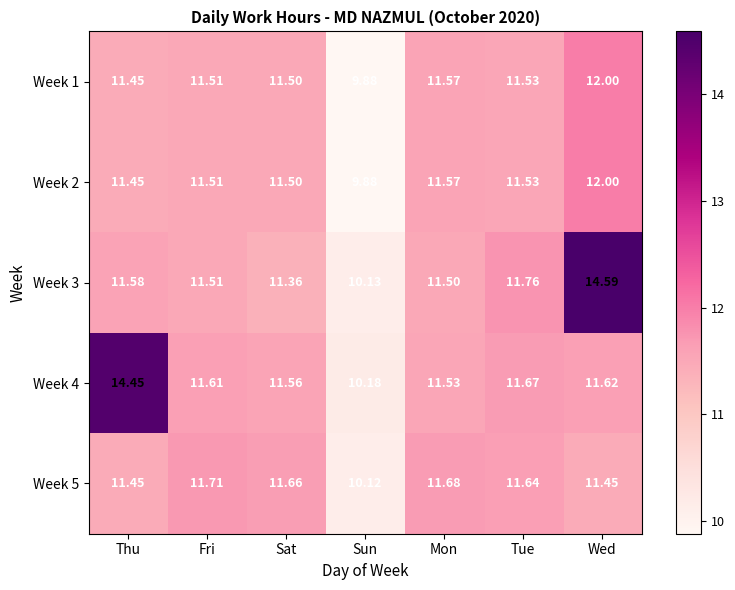

Which category has the highest value in the Week 1 series?

Wed